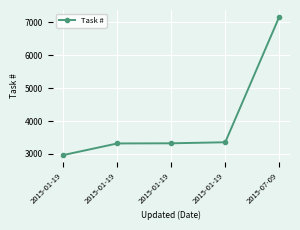

How many categories are shown in the chart?

5